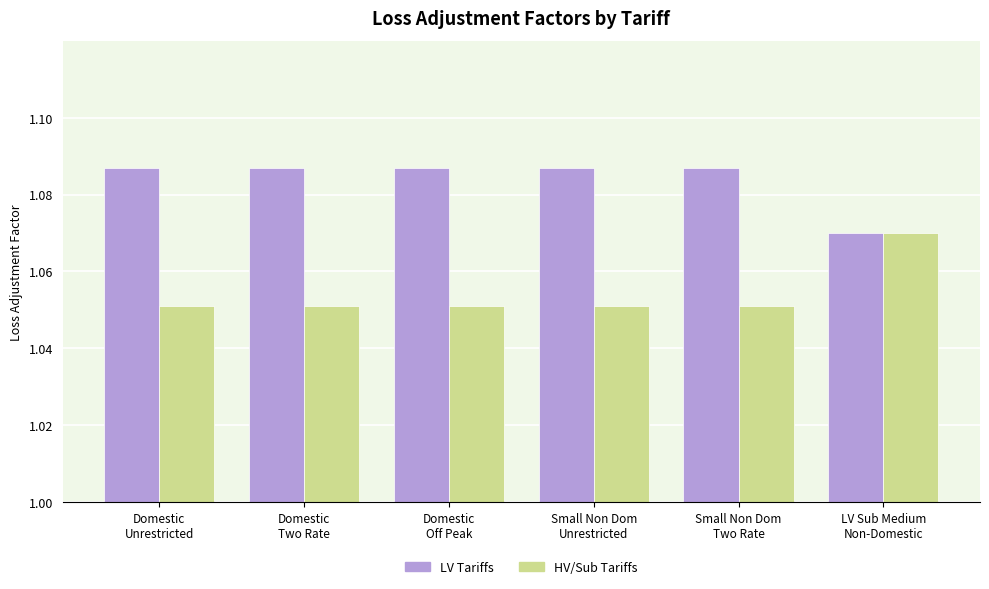

Rank the series by their maximum value, from lowest to highest.

HV/Sub Tariffs, LV Tariffs